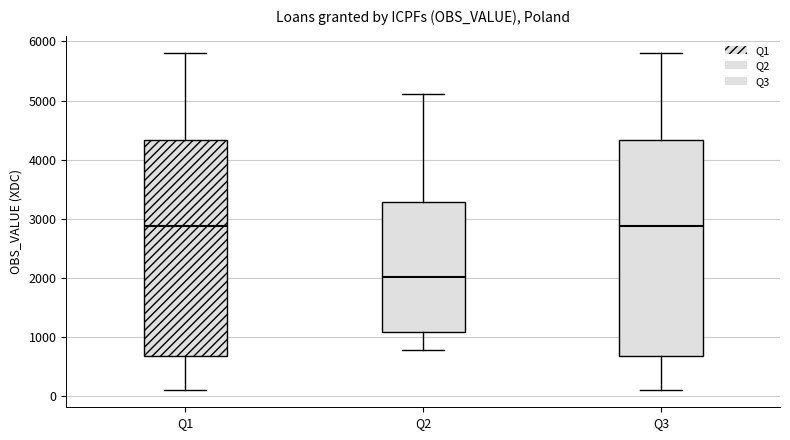

Reading left to right, read every box against the y-axis: the position of its median line, the range the box covers, and the ends of its whiskers. The values are not printed on the chart, so give them approximately, as read against the axis.

Q1: median 2900, box 700 to 4300, whiskers 100 to 5800
Q2: median 2000, box 1100 to 3300, whiskers 800 to 5100
Q3: median 2900, box 700 to 4300, whiskers 100 to 5800